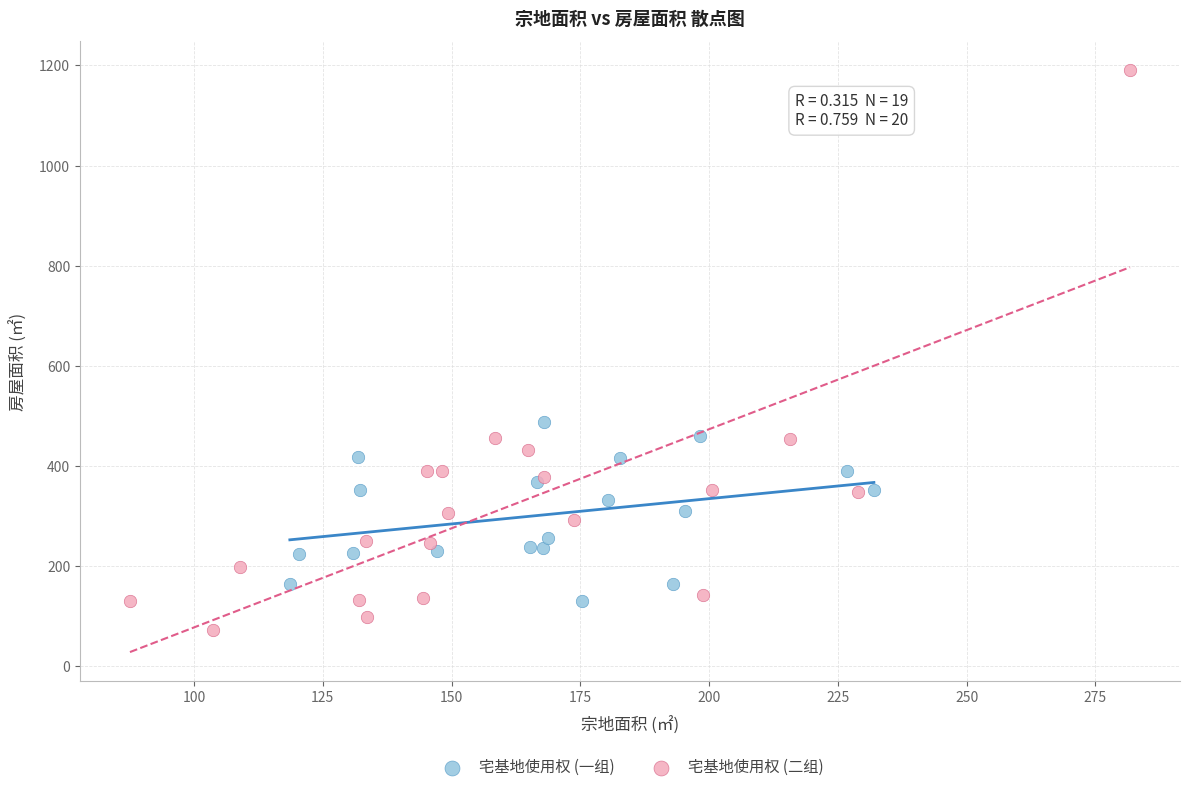

Which series contains the highest Y value?

宅基地使用权 (二组)